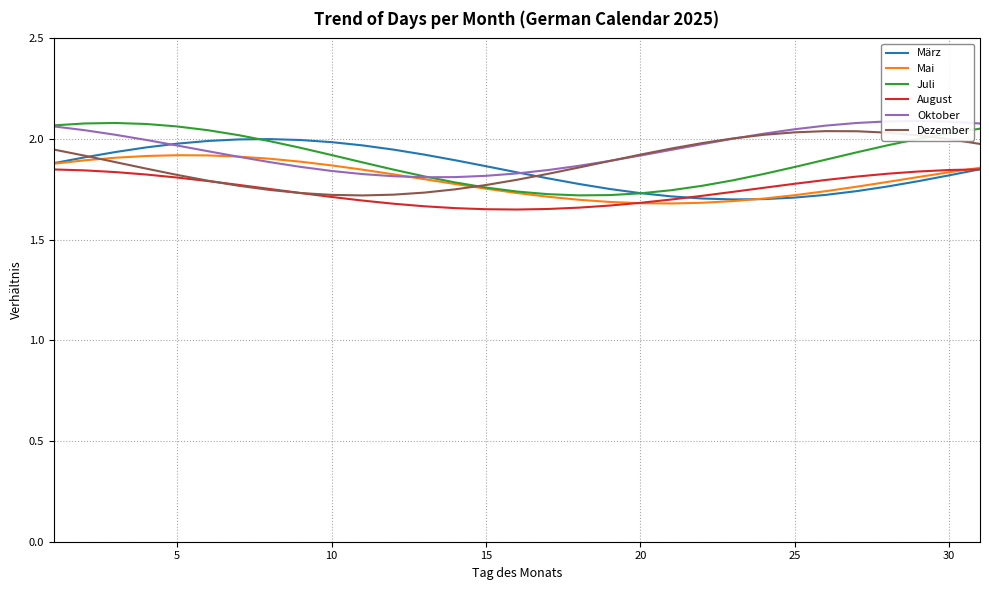

Which series has the largest total across all categories?

Oktober